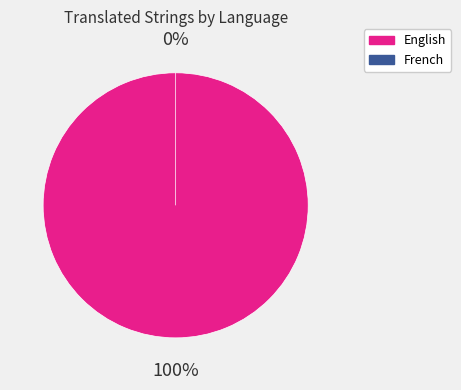

Does English represent more than half of the total?

Yes